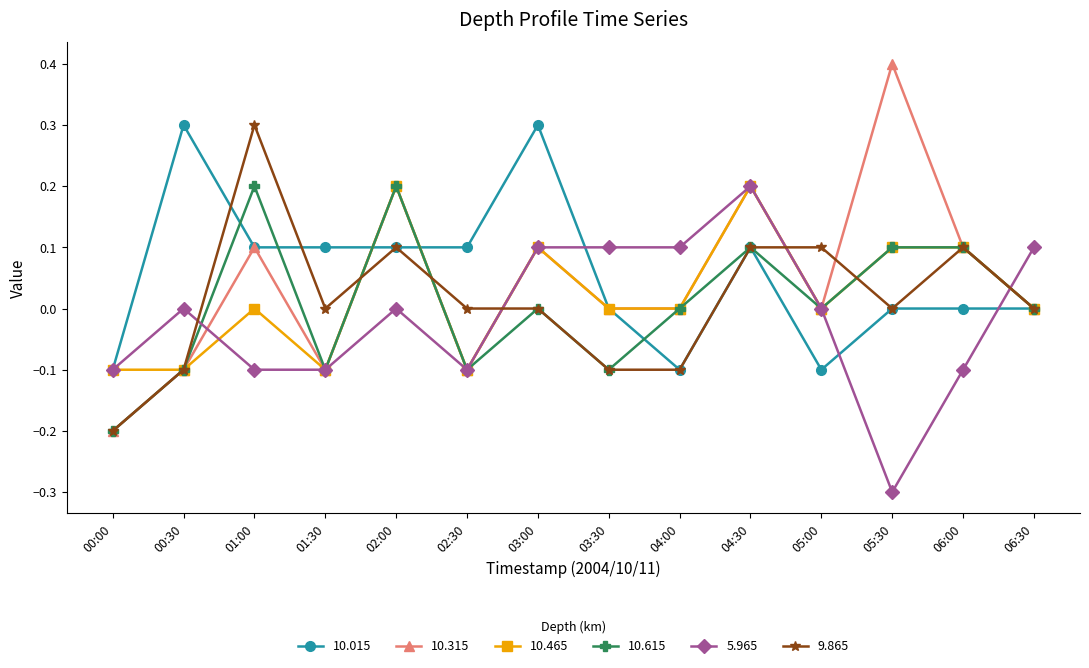

Does the chart display data point markers on the line(s)?

Yes